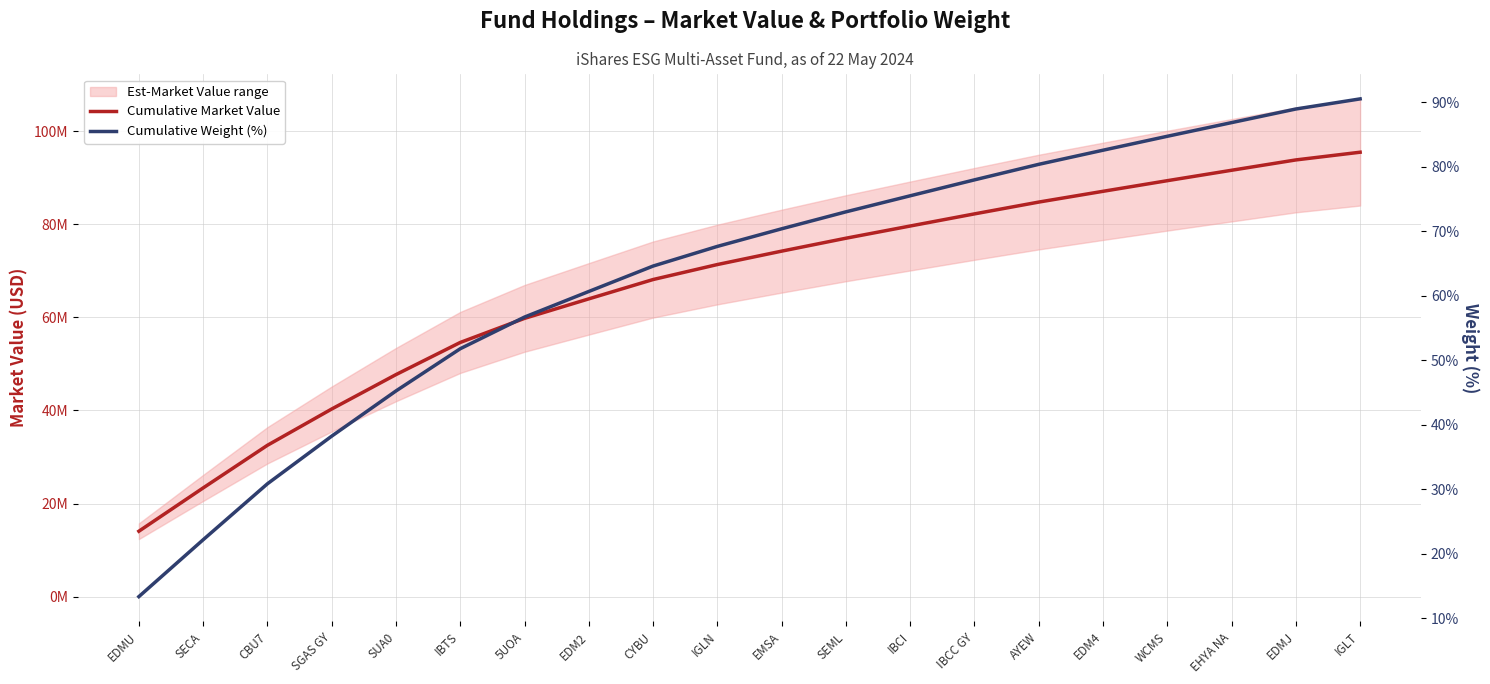

True or false: Cumulative Weight (%) and Cumulative Market Value intersect in this chart.

False